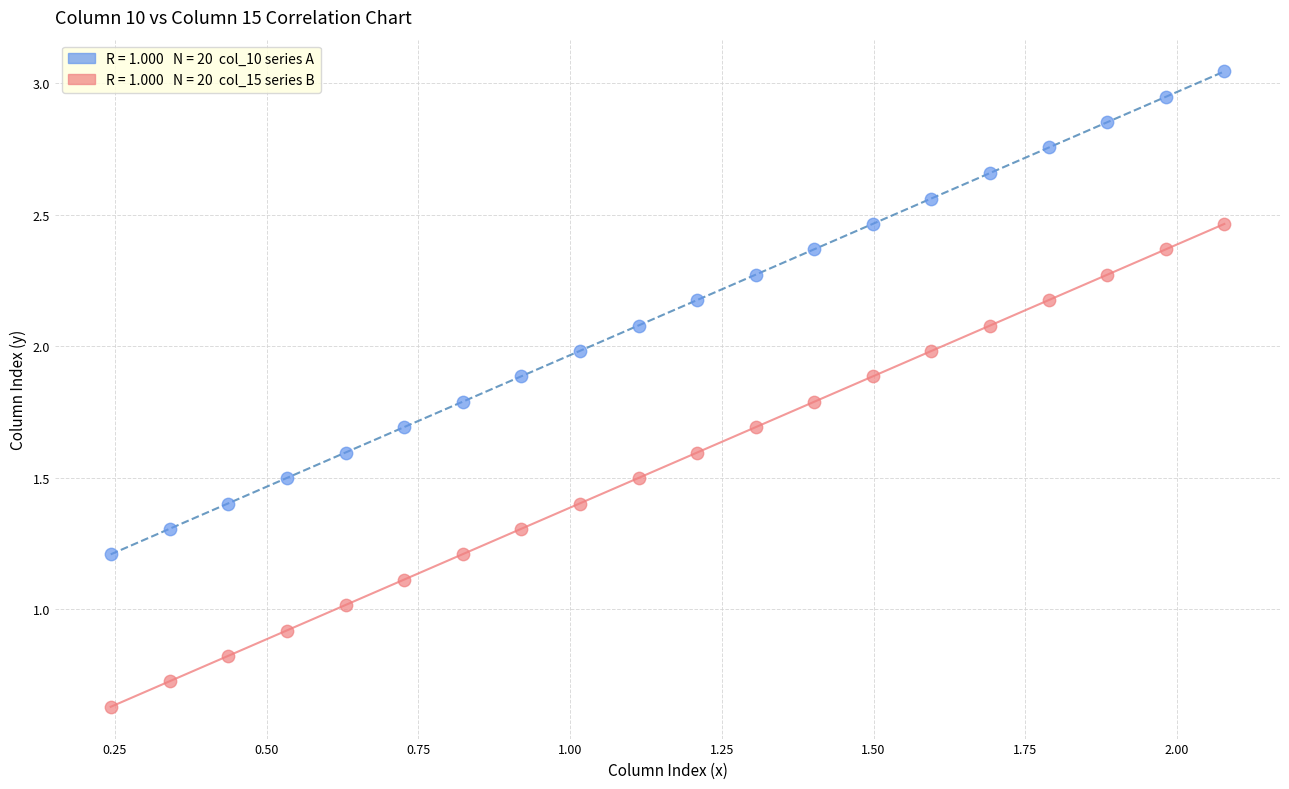

Across all data points, what is the range of X values (max minus min)?

1.8